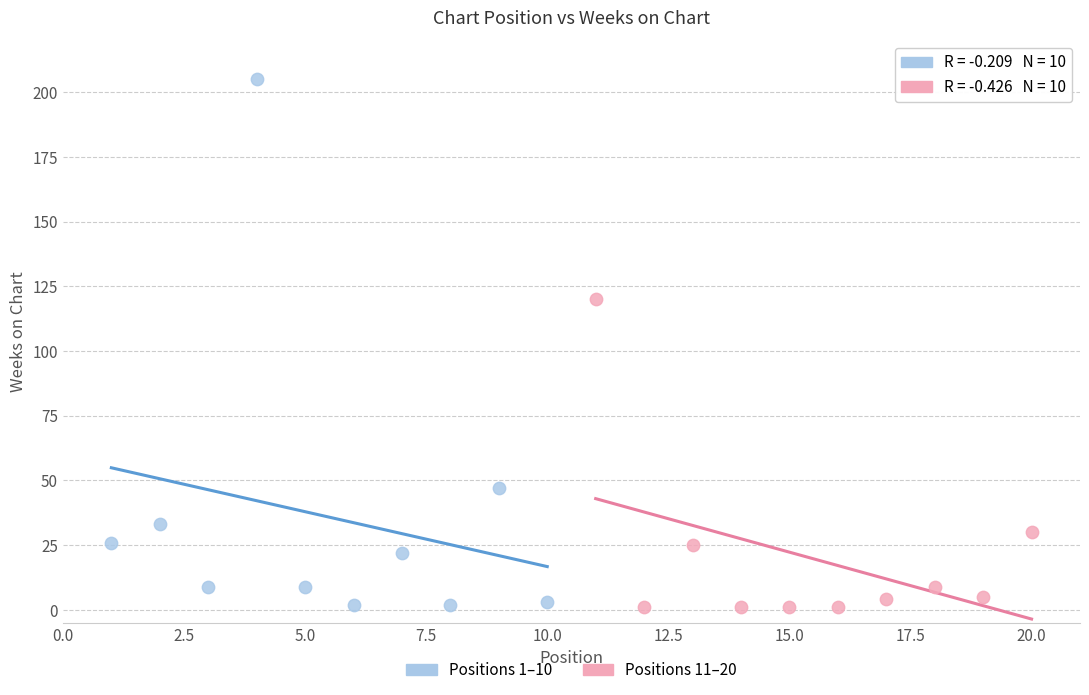

Which series has the largest Y range (max minus min)?

Positions 1–10